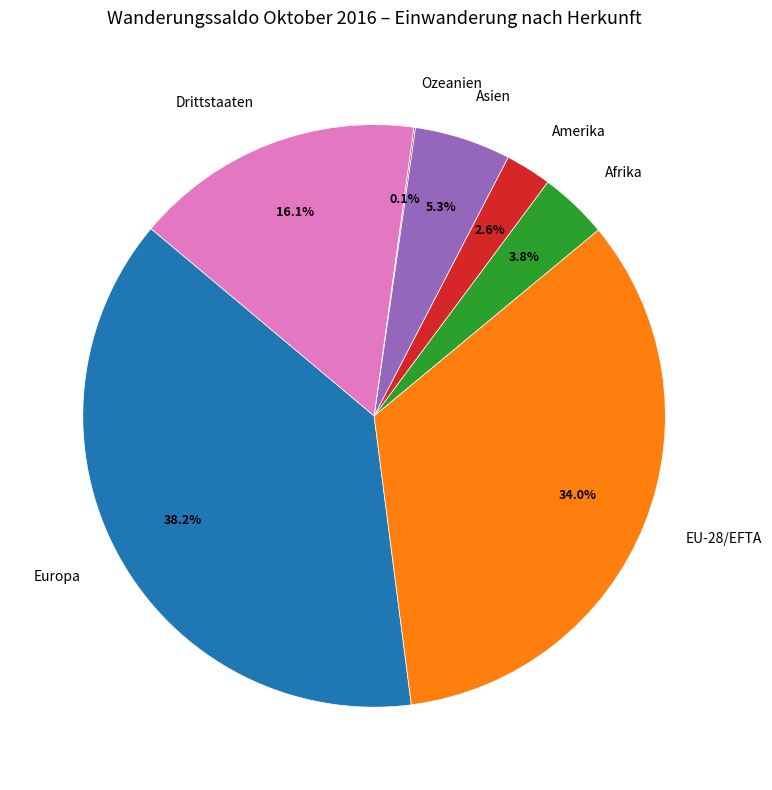

To the nearest percent, what portion does Amerika represent?

3%